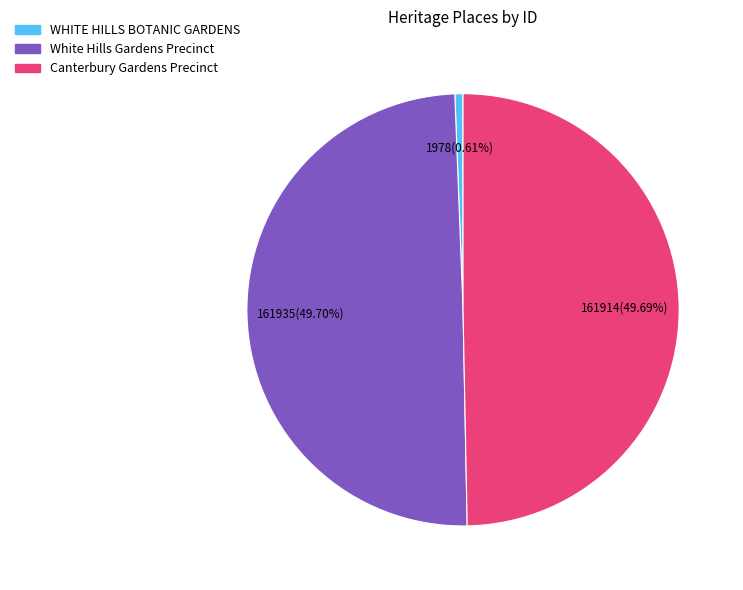

Approximately how many times larger is the value at Canterbury Gardens Precinct compared to WHITE HILLS BOTANIC GARDENS?

81.9